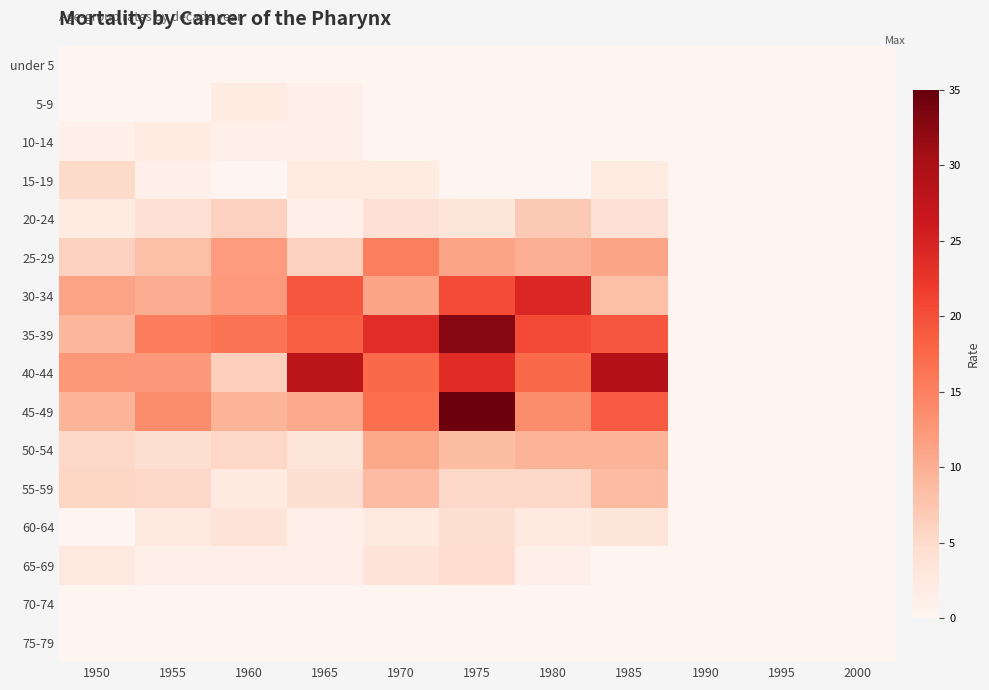

Which series has the largest total across all categories?

35-39